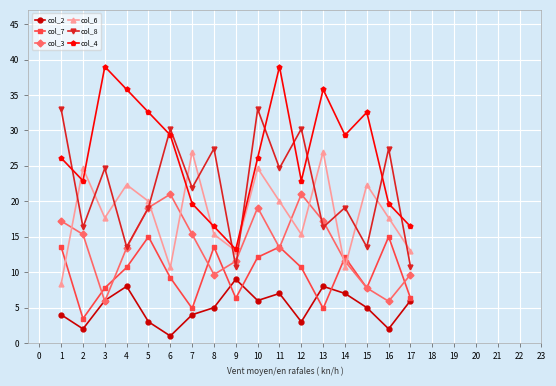

What value does the col_2 series have at 9?

9.0